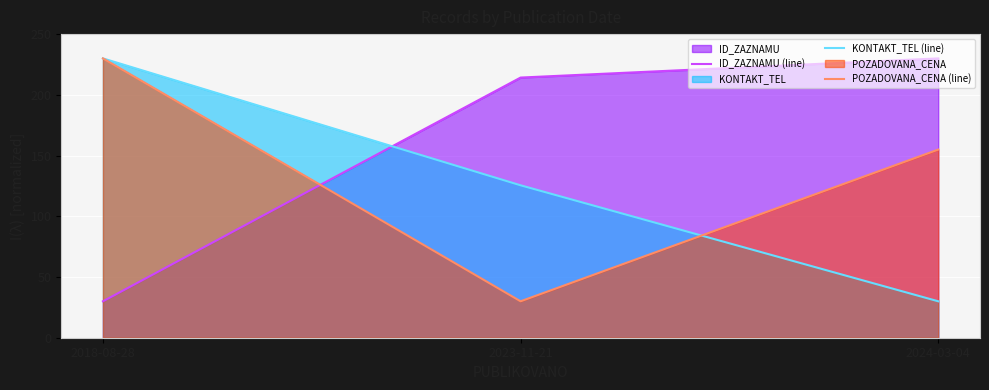

Reading right to left, extract all data points from this chart.

ID_ZAZNAMU (line): 230.0	214.2	30.0
KONTAKT_TEL (line): 30.0	125.5	230.0
POZADOVANA_CENA (line): 154.9	30.0	230.0